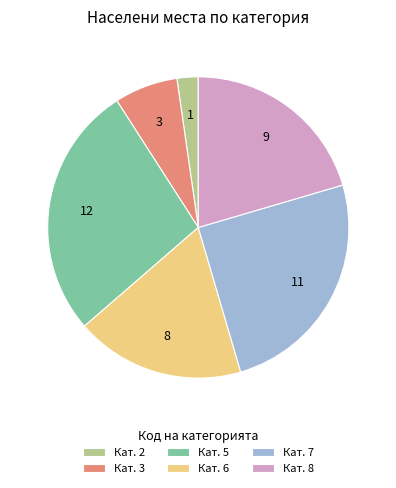

Is it true that Кат. 7 is 25% of the pie?

True